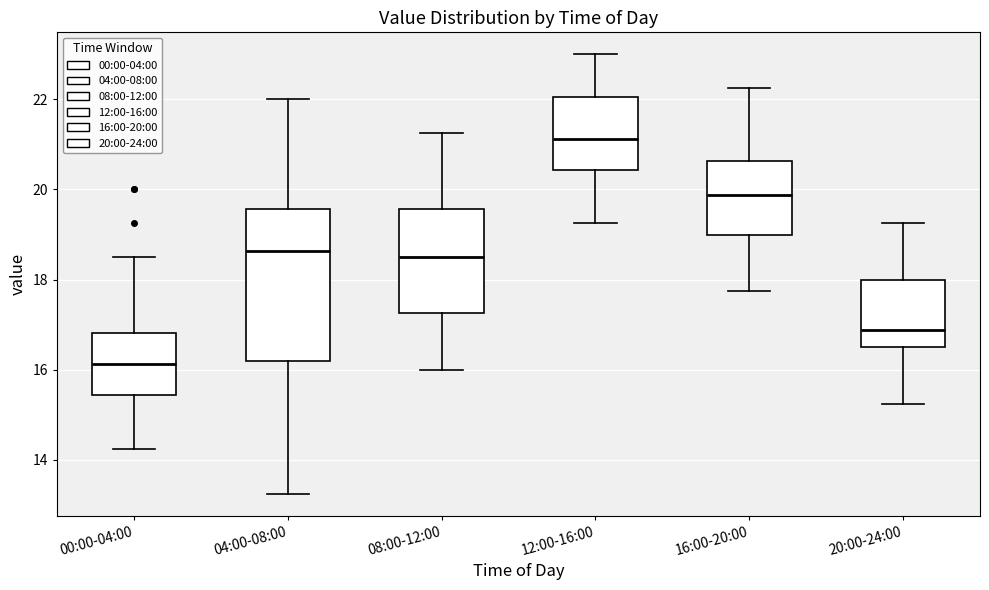

Which box is the tallest, from its lower edge to its upper edge?

04:00-08:00